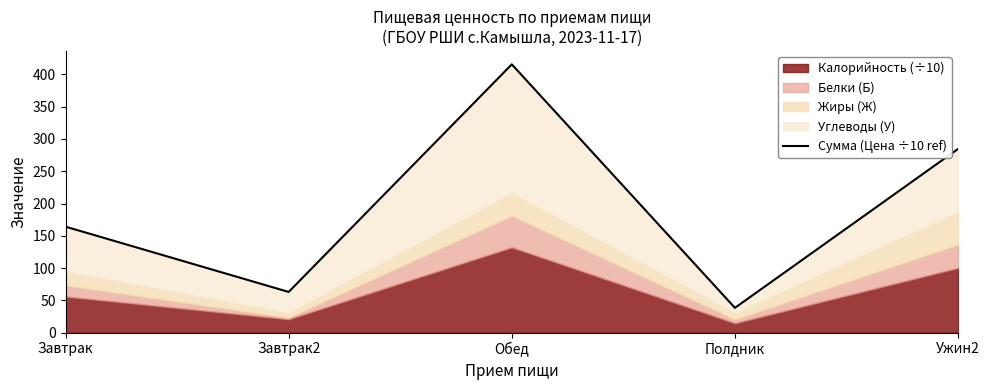

How many values exceed 164?

3